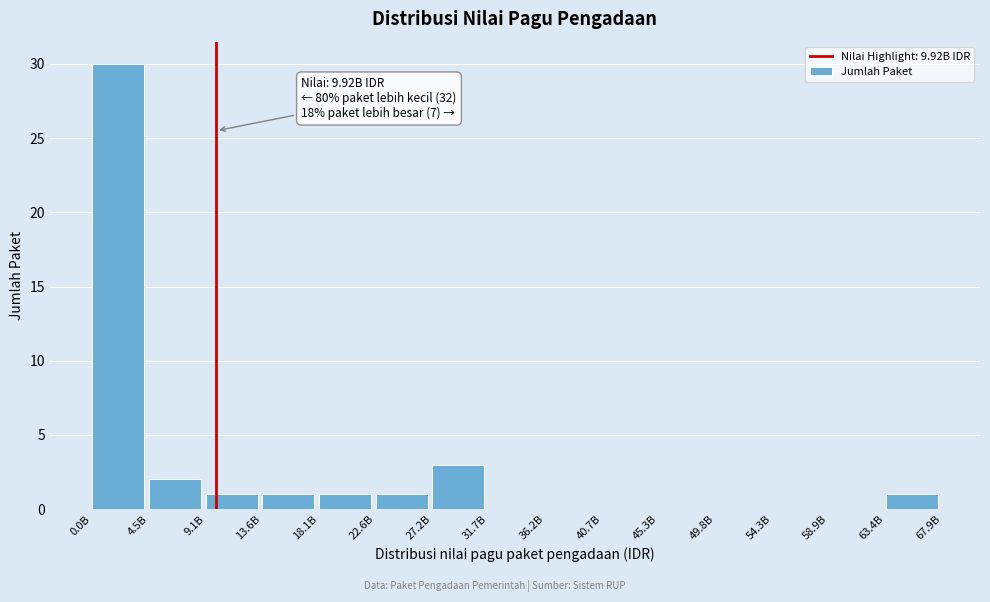

Reading left to right, what are all the values shown in this chart?

0.0B=30	4.5B=2	9.1B=1	13.6B=1	18.1B=1	22.6B=1	27.2B=3	31.7B=0	36.2B=0	40.7B=0	45.3B=0	49.8B=0	54.3B=0	58.9B=0	63.4B=1